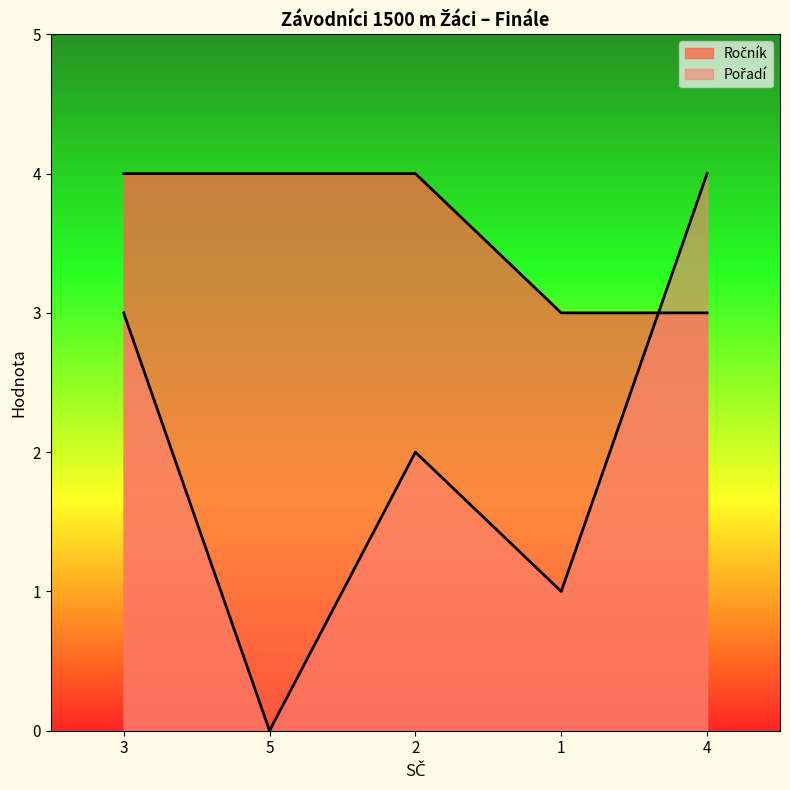

What is the value of the Ročník point at the 3rd from the left?

4